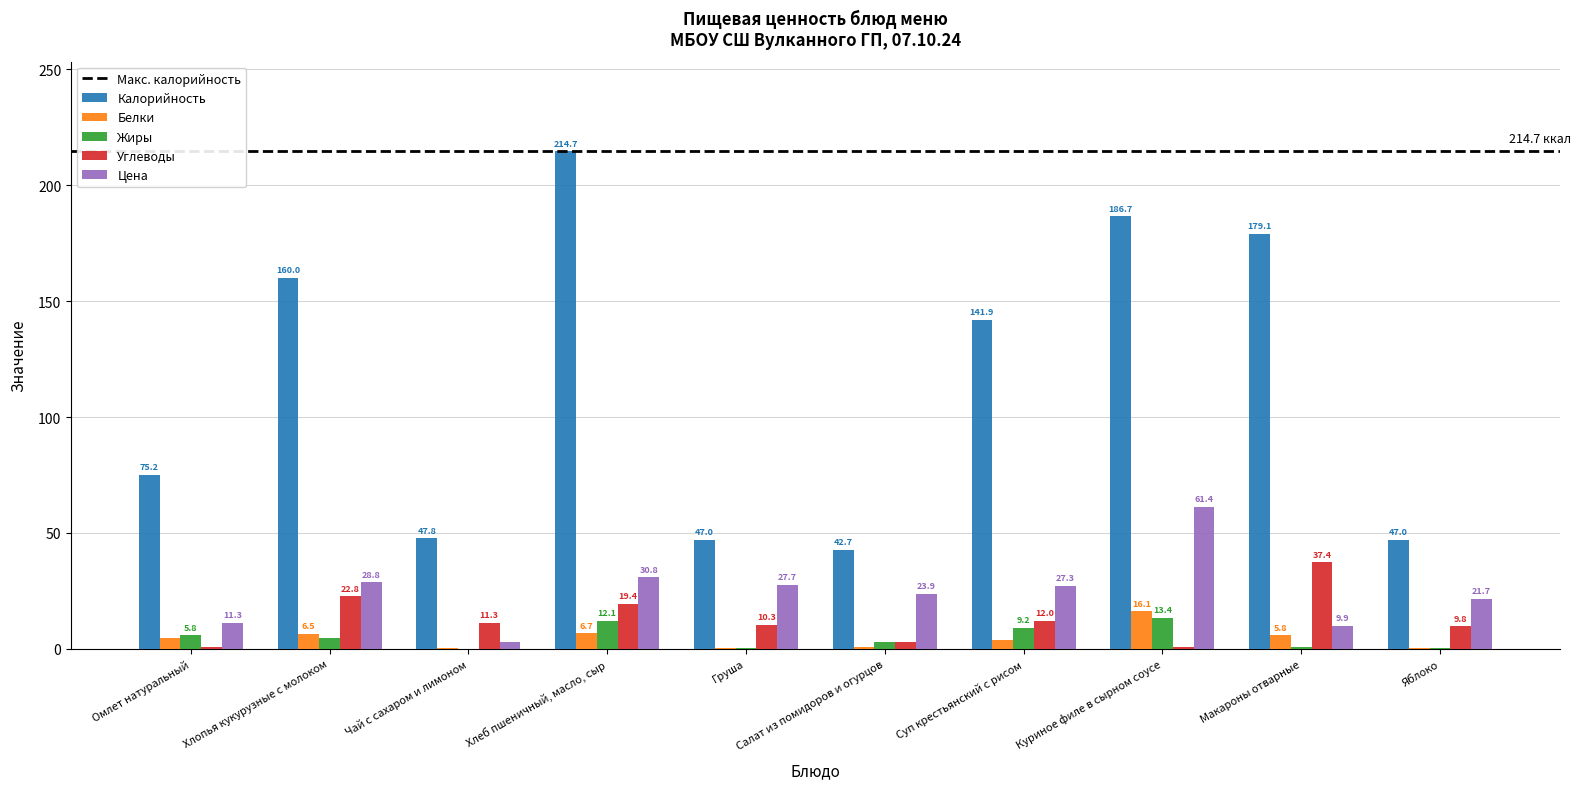

At which category is the sum across all series the highest?

Хлеб пшеничный, масло, сыр